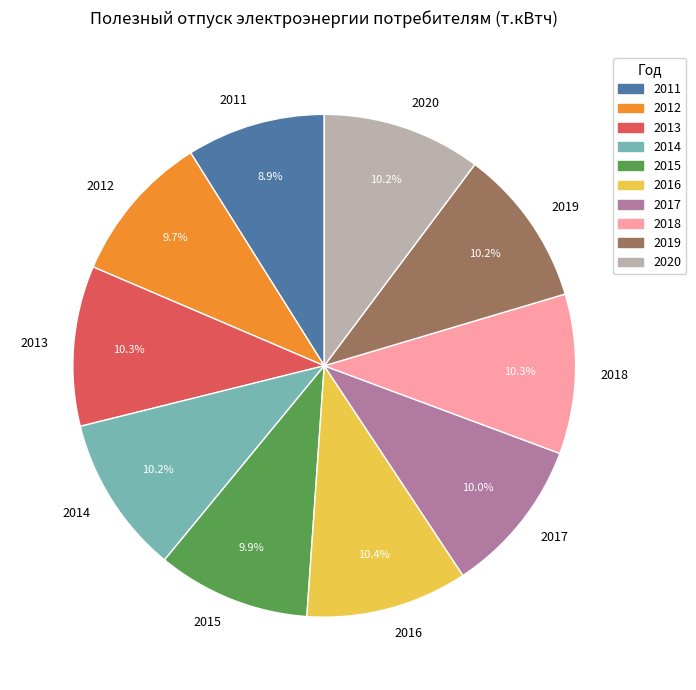

Which category has the smallest portion of the pie?

2011